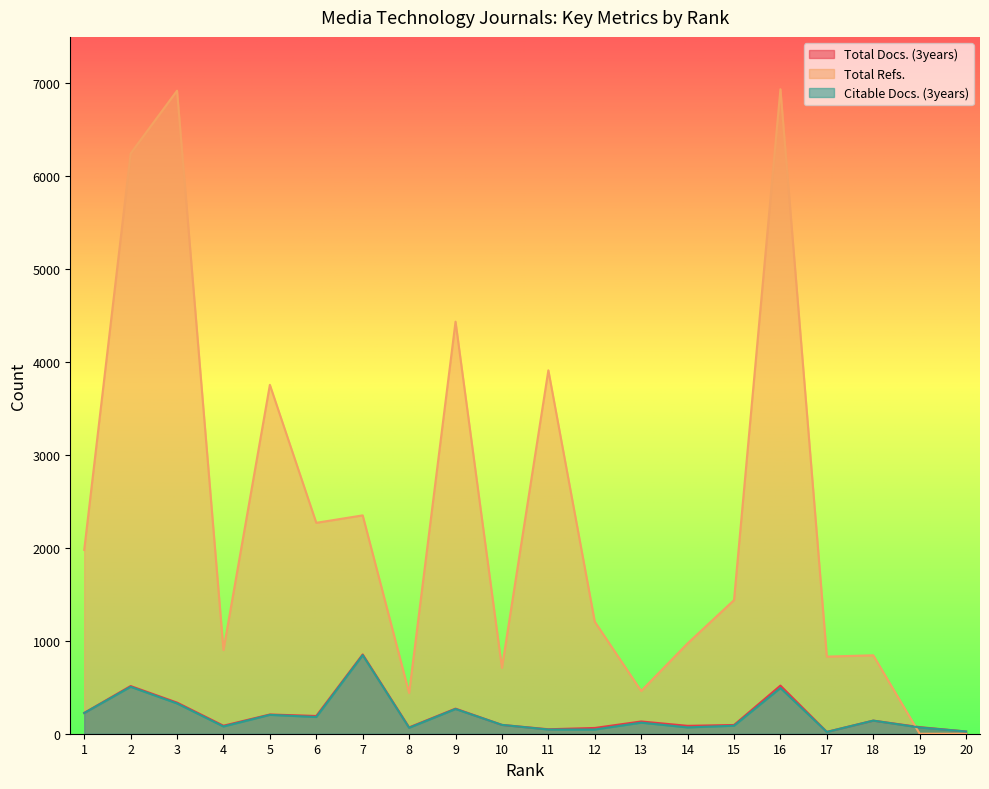

How many intersections are there between Total Refs. and Total Docs. (3years)?

1